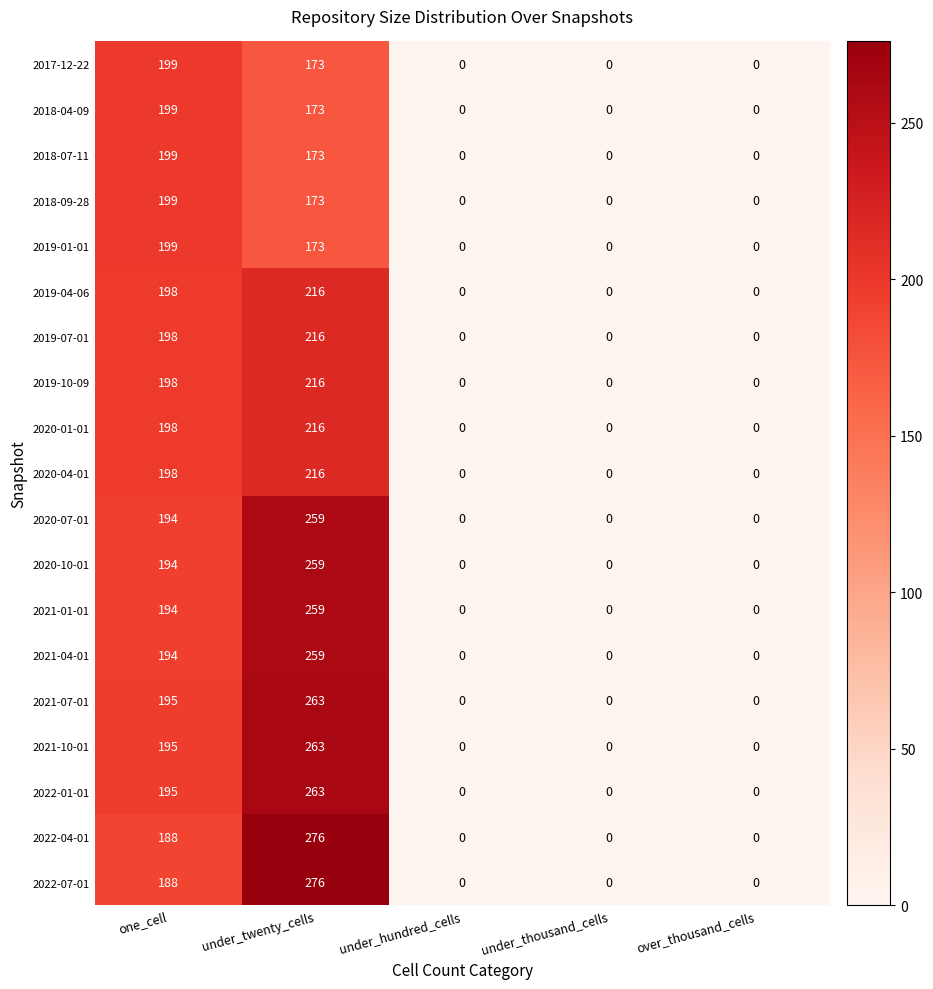

The 2018-04-09 series shows 0 at under_hundred_cells. True or false?

True